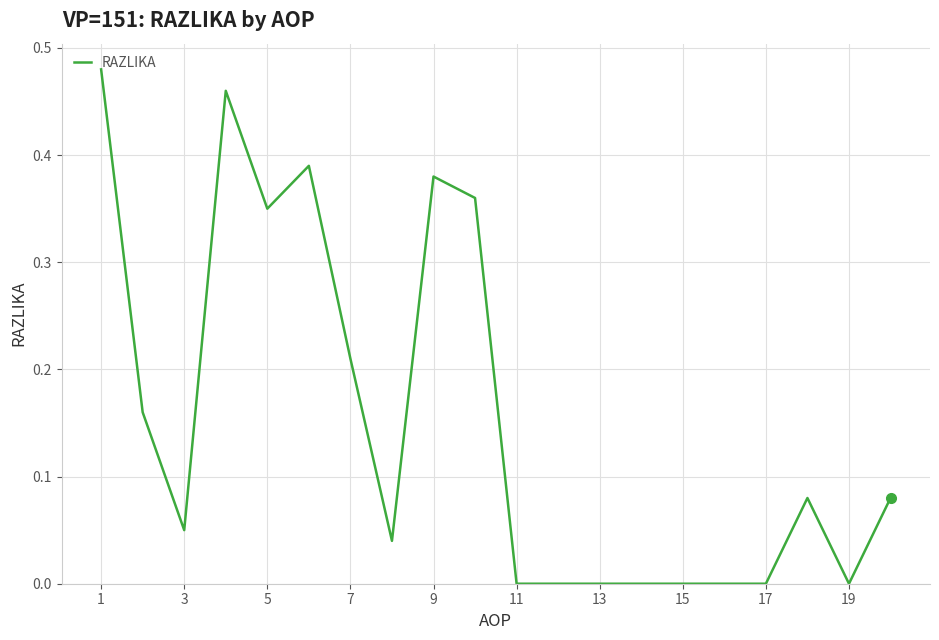

What is the maximum value shown in the chart?

0.5